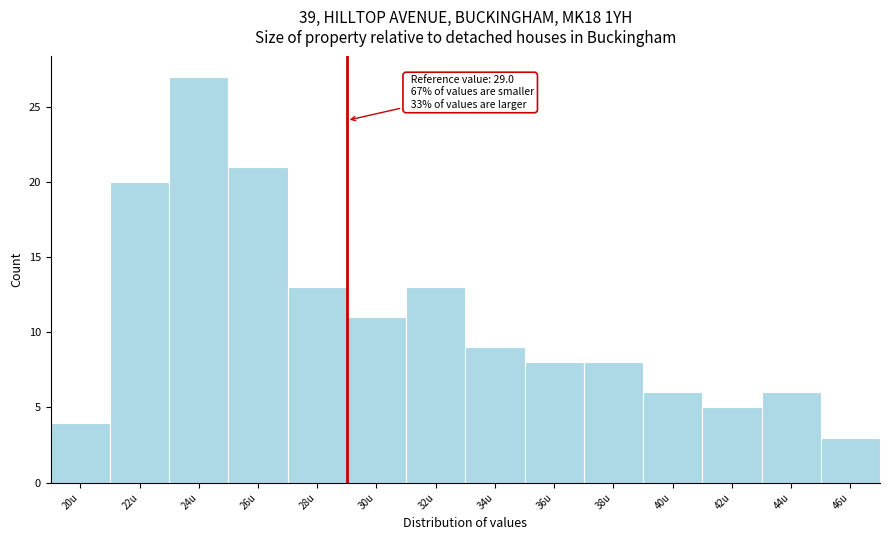

Over which range of the x-axis is the bar tallest?

23 to 25